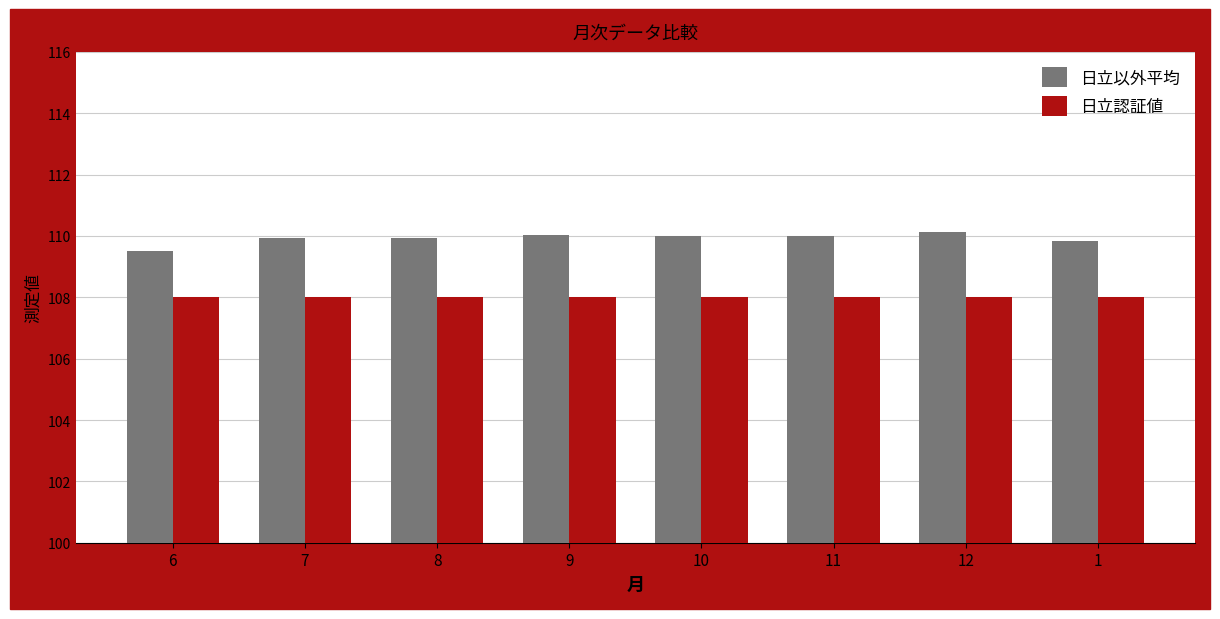

What is the average value of the 日立以外平均 series?

109.9